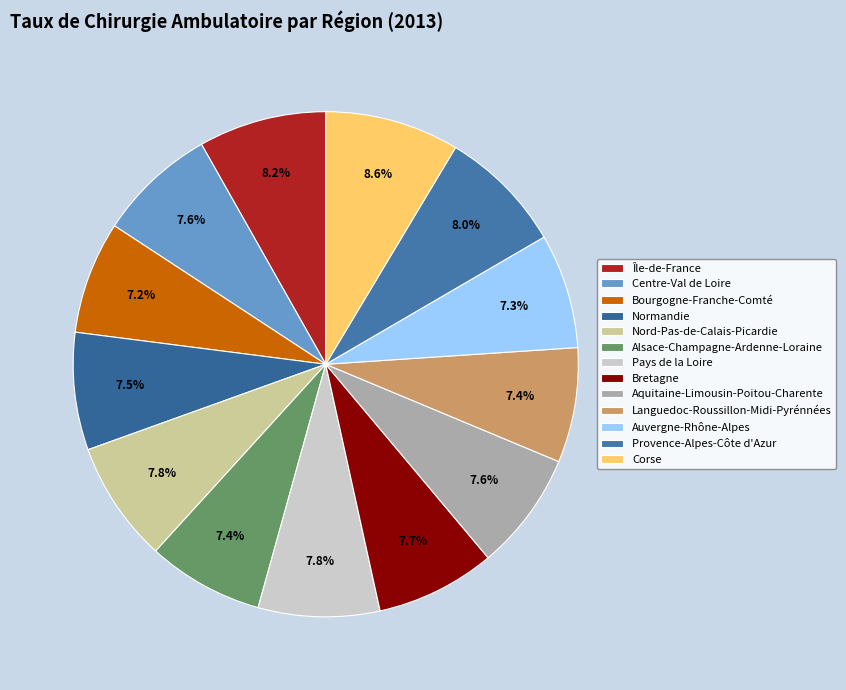

Which slice is the largest?

Corse